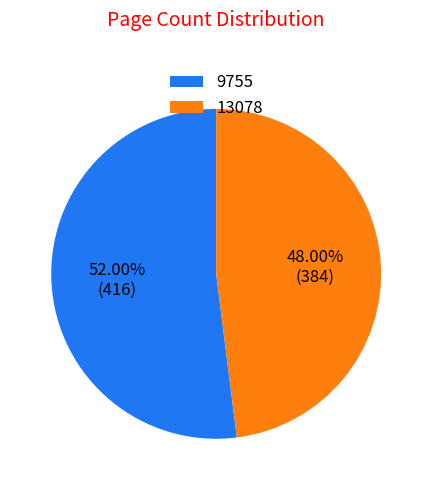

Is it true that 9755 is 52% of the pie?

True